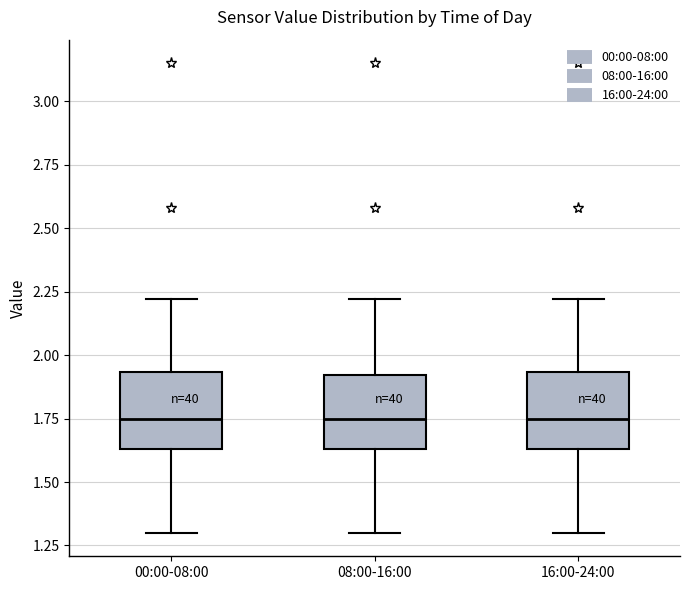

Reading left to right, transcribe this box plot: for each box, give where its median line is, the range the box spans, and where its two whiskers end, as read against the y-axis. The values are not printed on the chart, so give them approximately, as read against the axis.

00:00-08:00: median 1.75, box 1.65 to 1.95, whiskers 1.30 to 2.20
08:00-16:00: median 1.75, box 1.65 to 1.90, whiskers 1.30 to 2.20
16:00-24:00: median 1.75, box 1.65 to 1.95, whiskers 1.30 to 2.20